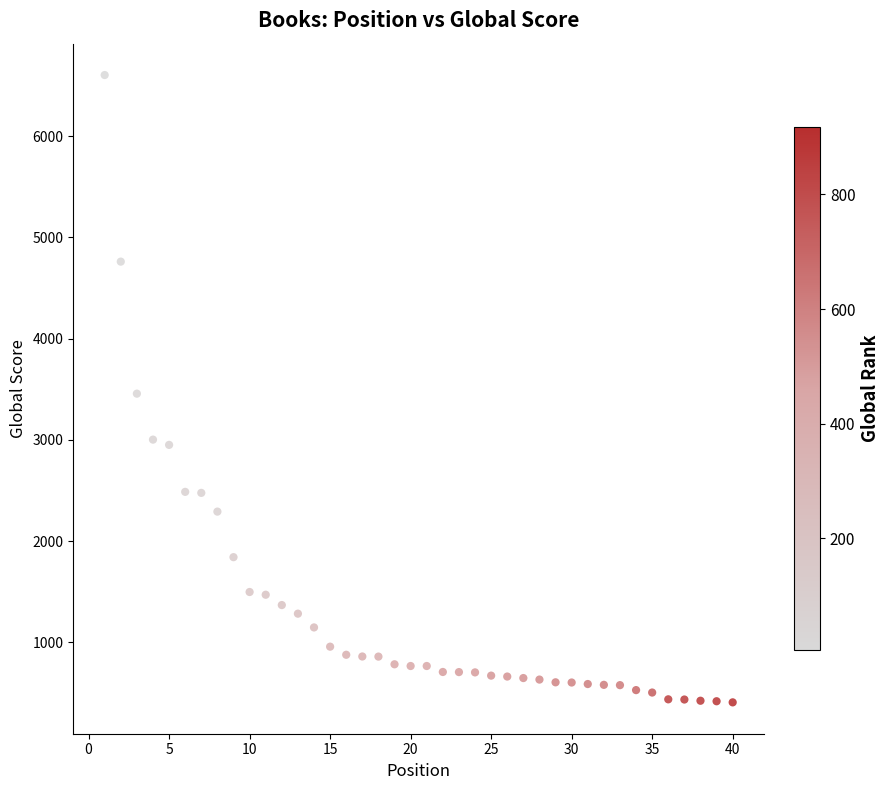

What is the range of X values (max minus min)?

39